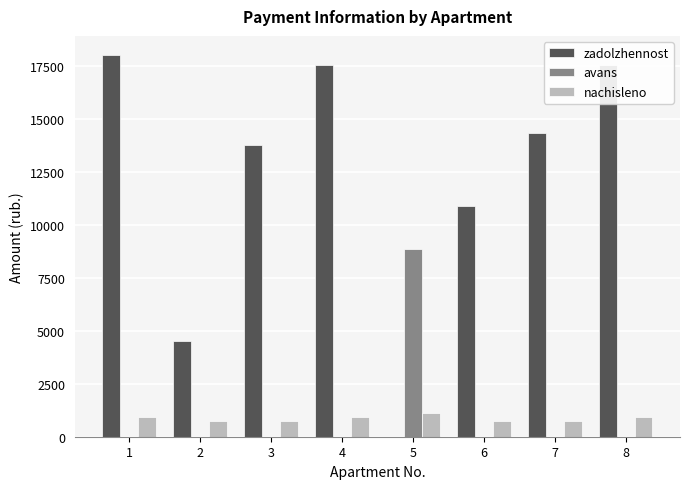

Between 4 and 5, which series saw the biggest shift?

zadolzhennost